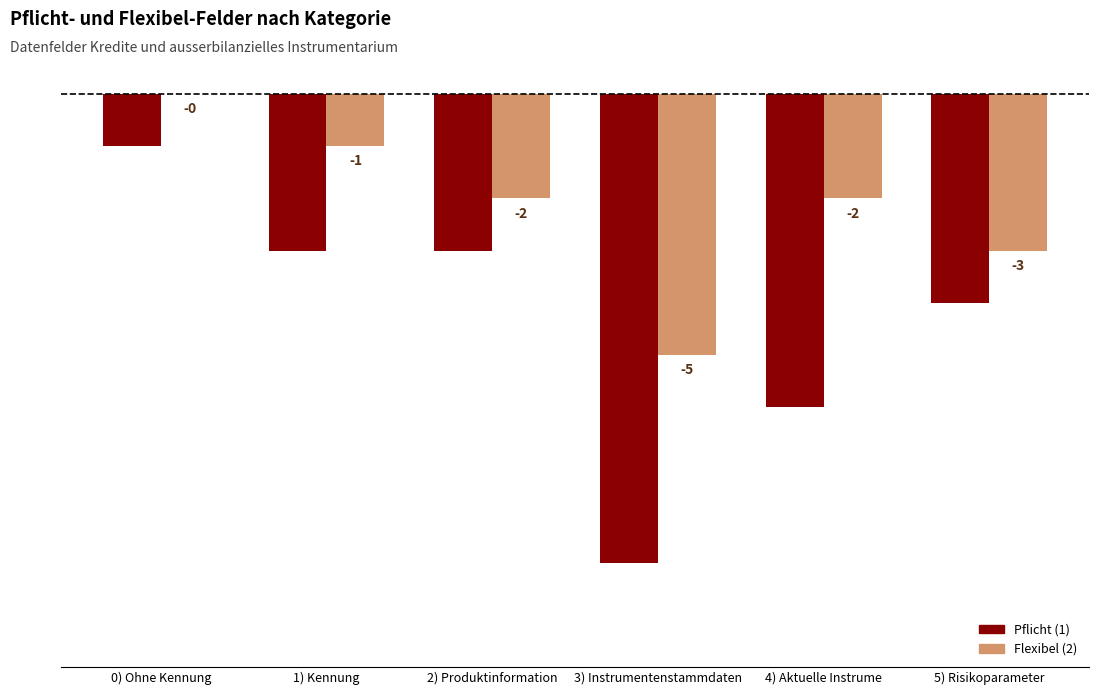

Reading left to right, list all the values displayed in this chart.

Pflicht (1): 0) Ohne Kennung=-1	1) Kennung=-3	2) Produktinformation=-3	3) Instrumentenstammdaten=-9	4) Aktuelle Instrume=-6	5) Risikoparameter=-4
Flexibel (2): 0) Ohne Kennung=0	1) Kennung=-1	2) Produktinformation=-2	3) Instrumentenstammdaten=-5	4) Aktuelle Instrume=-2	5) Risikoparameter=-3